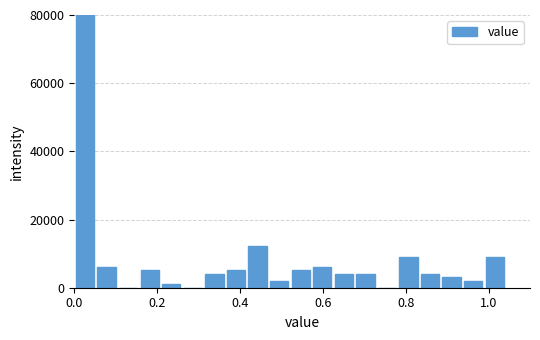

Around what value on the x-axis is the tallest bar? Give the approximate position of its centre, as read against the axis.

0.02